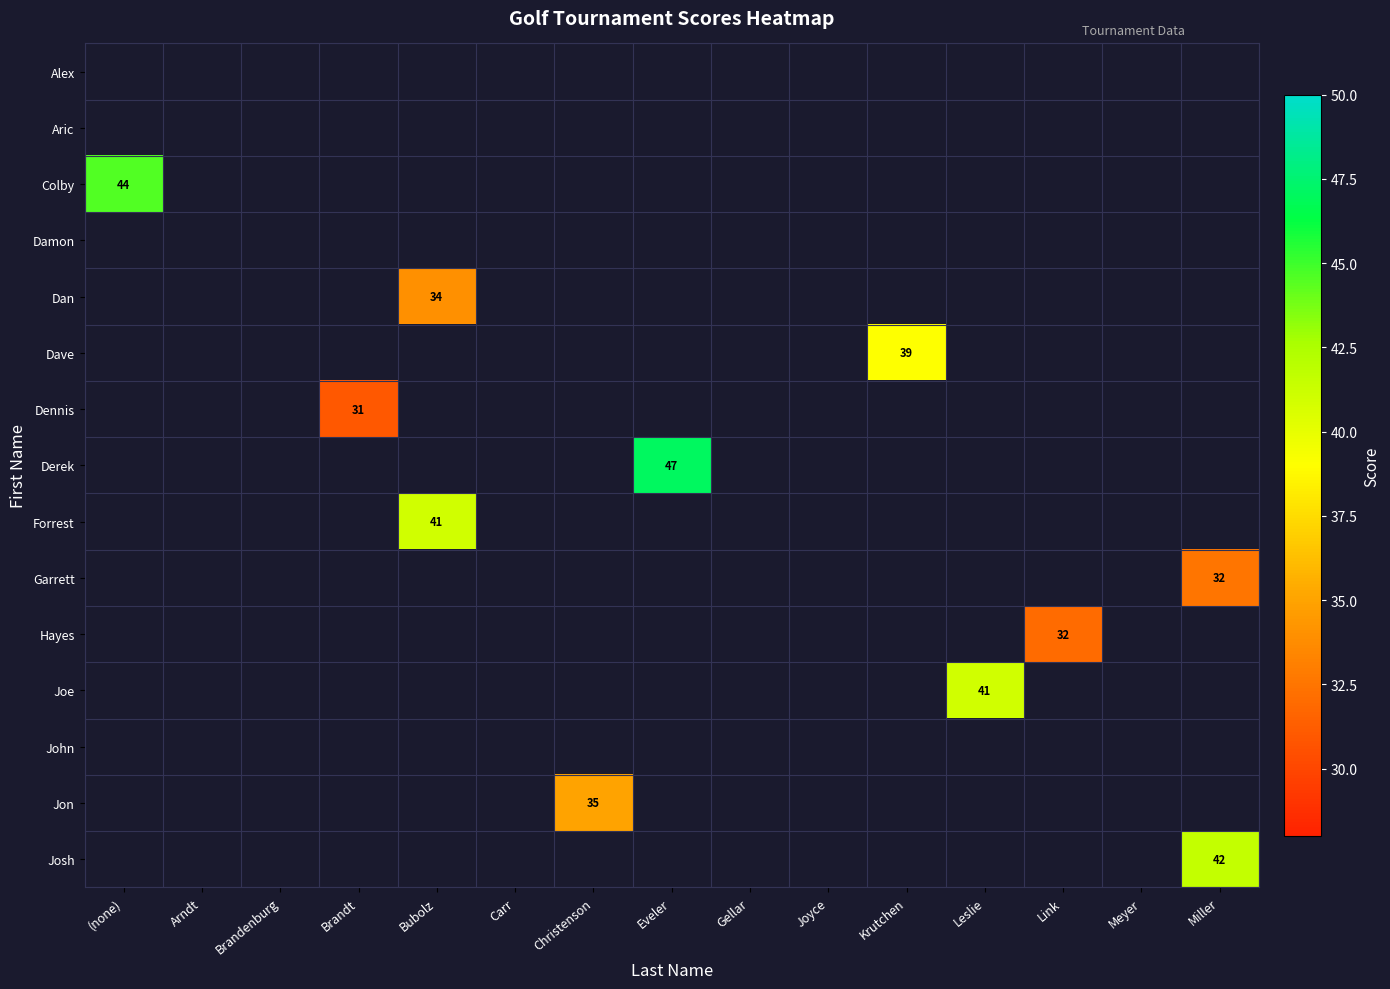

How many positive values does the Derek series have?

1